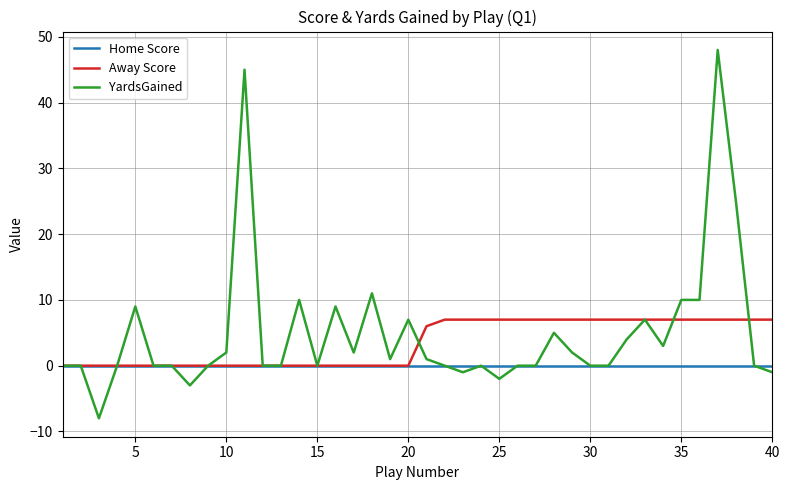

Rank the series by their maximum value, from highest to lowest.

YardsGained, Away Score, Home Score